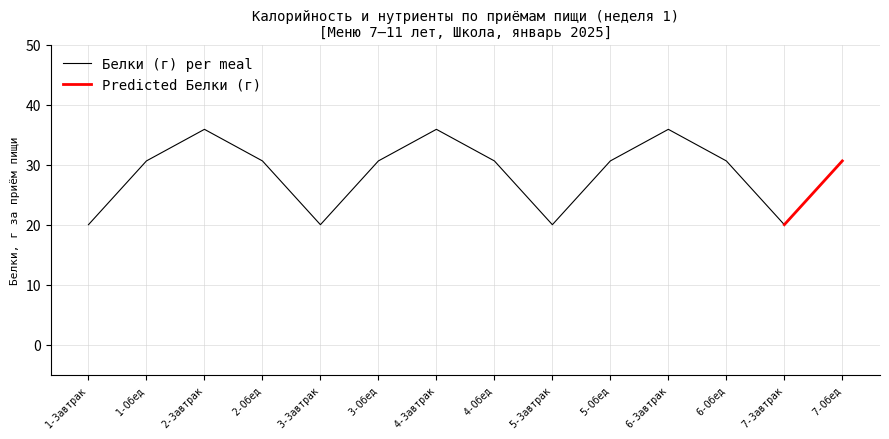

What is the ratio of the value at 5-Завтрак to the value at 3-Обед?

0.7